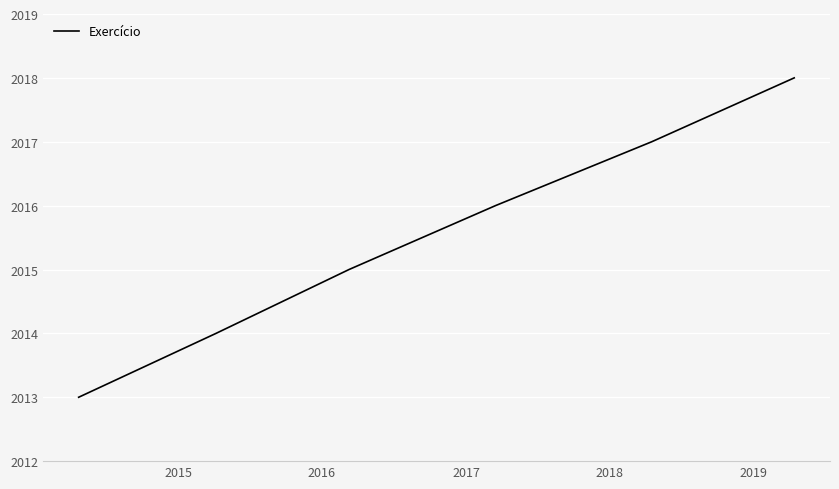

What is the sum of all values?

12093